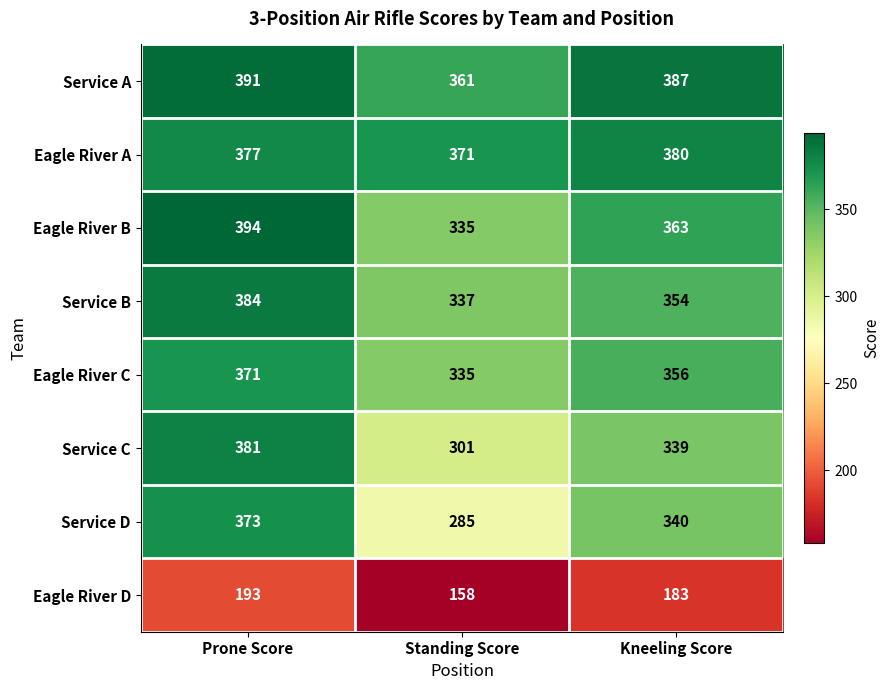

The value of Eagle River D at Kneeling Score is 87. True or false?

False